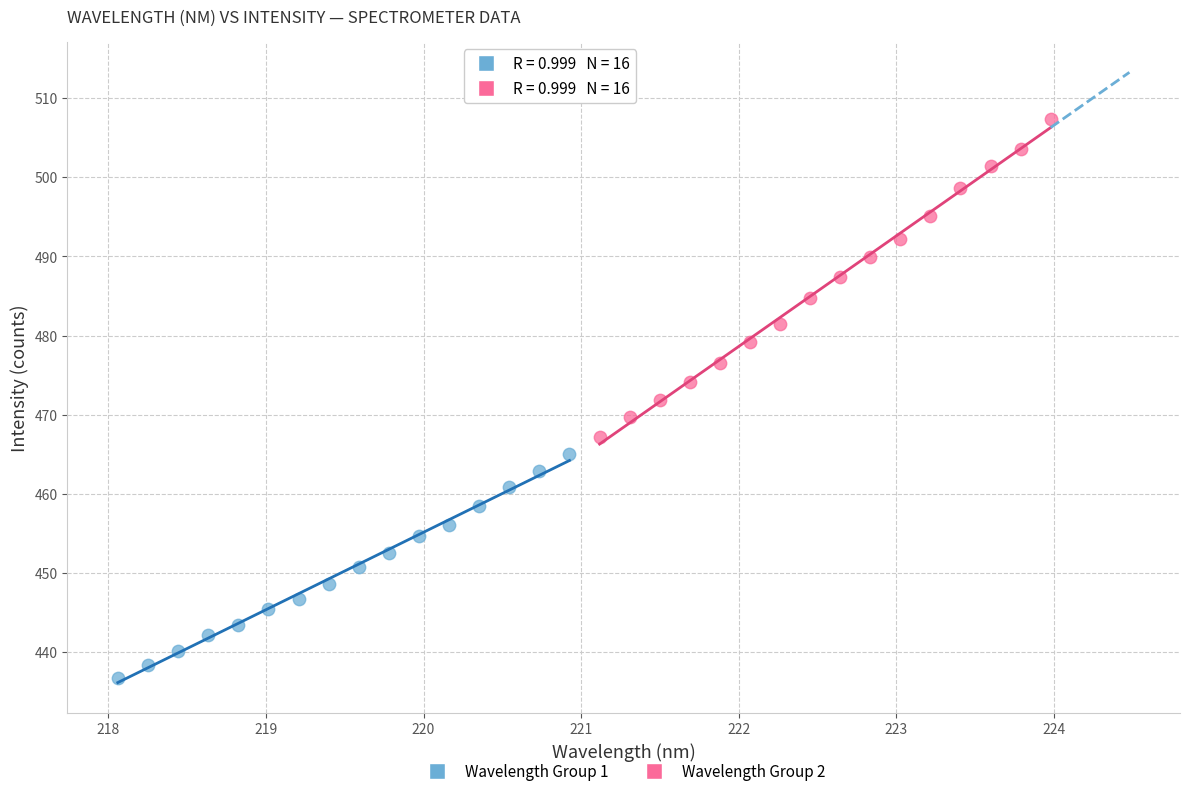

Which series reaches the minimum Y coordinate?

Wavelength Group 1